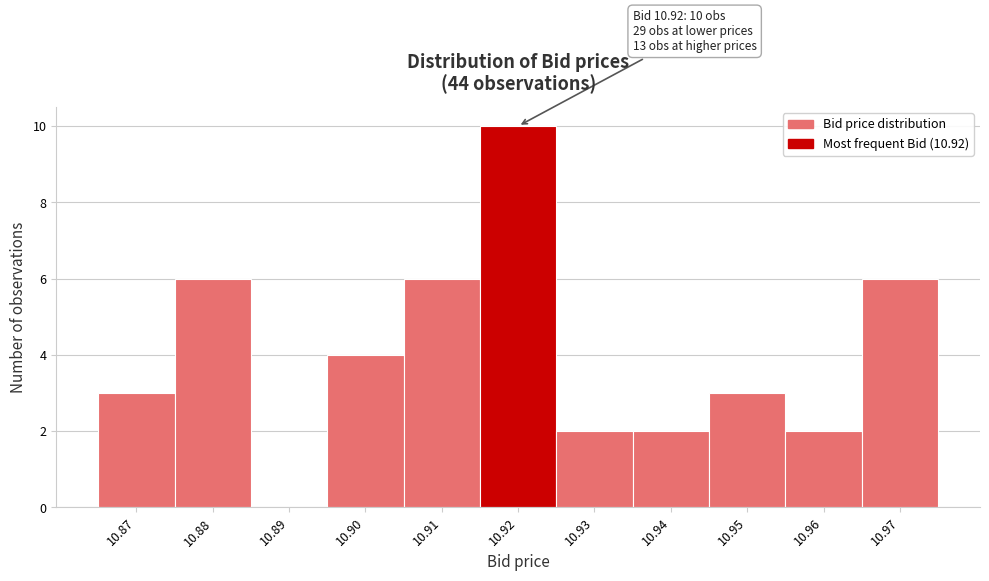

Which range on the x-axis has the tallest bar?

10.915 to 10.925